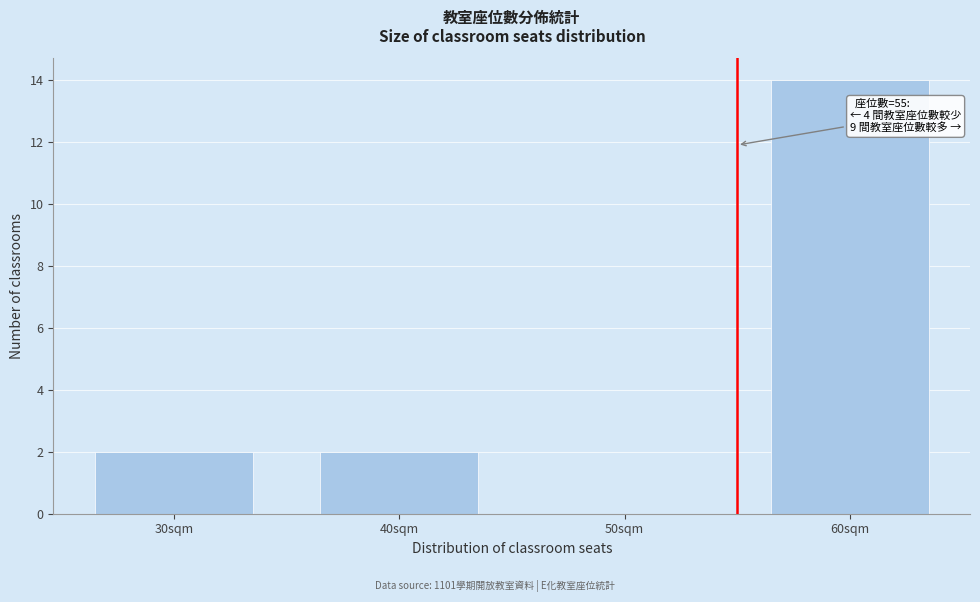

Which range on the x-axis has the tallest bar?

55 to 65